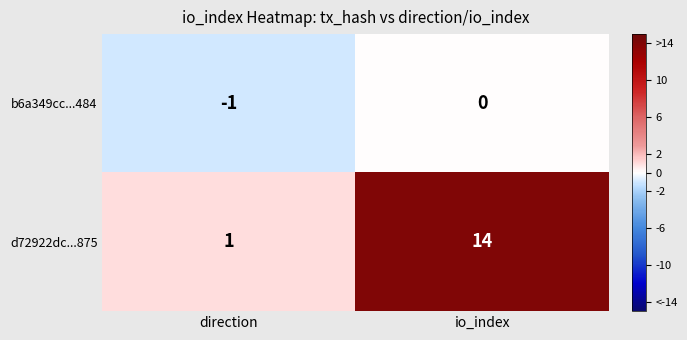

Which series changed the most between direction and io_index?

d72922dc...875